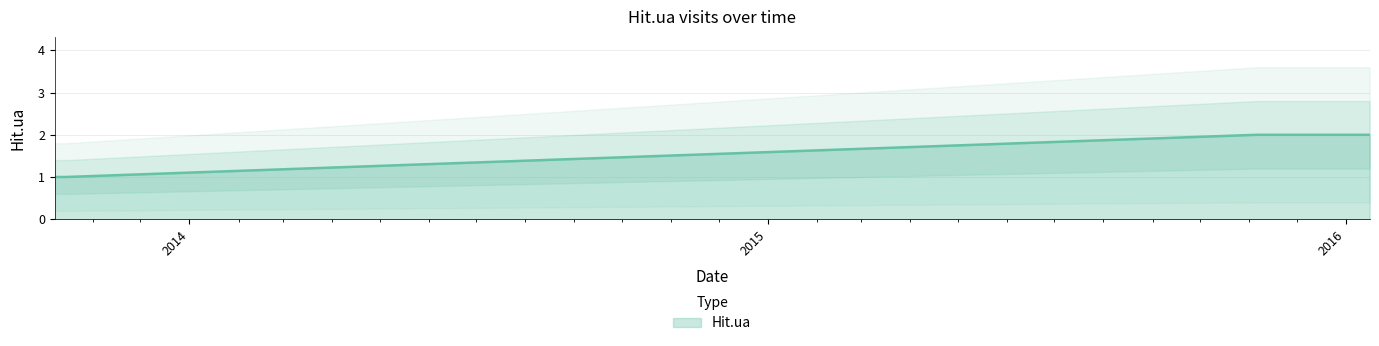

Count the values in the range 1 to 2.

5